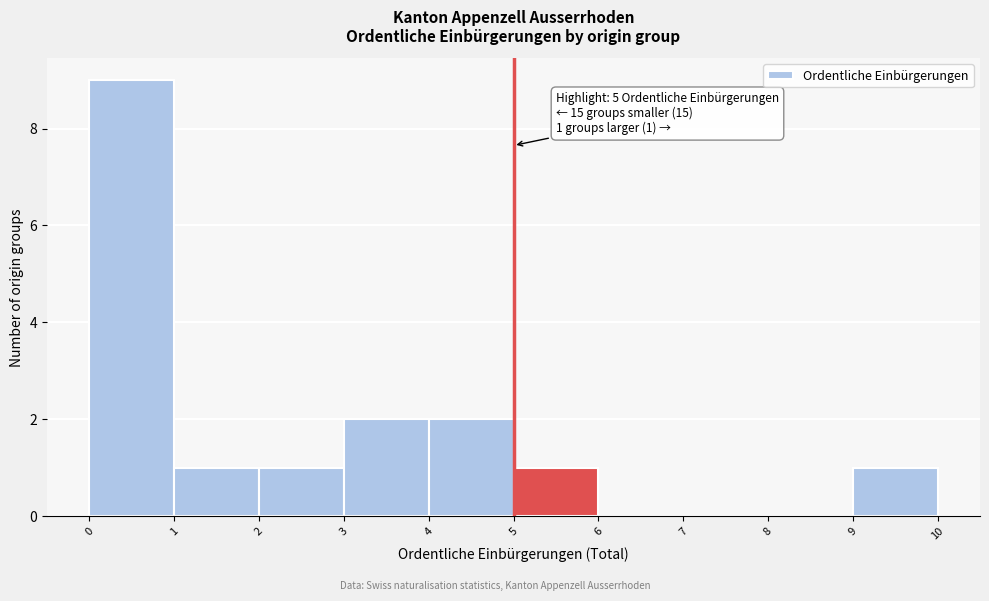

Which range on the x-axis has the tallest bar?

0 to 1